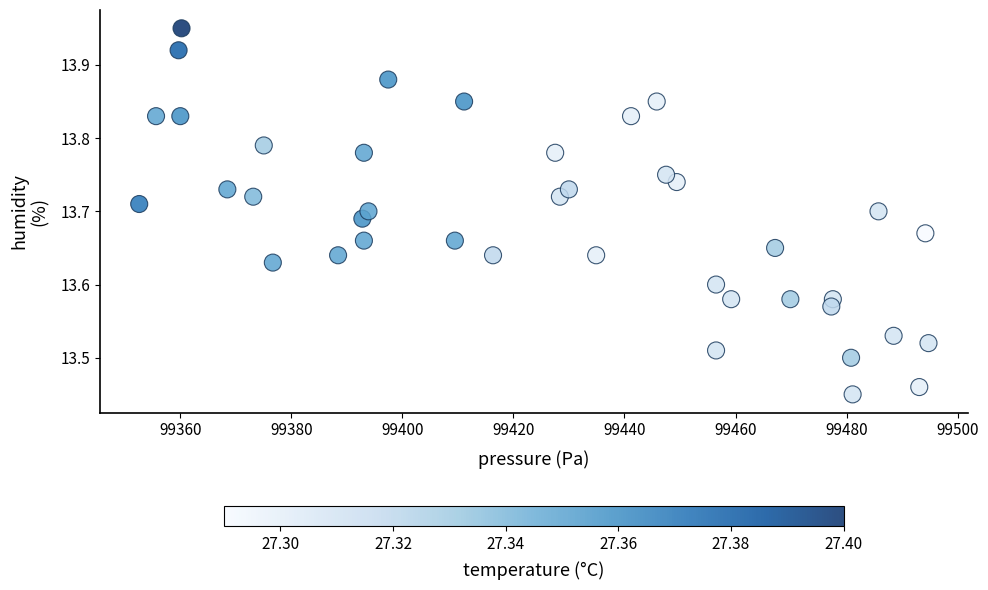

What is the range of X values (max minus min)?

142.1